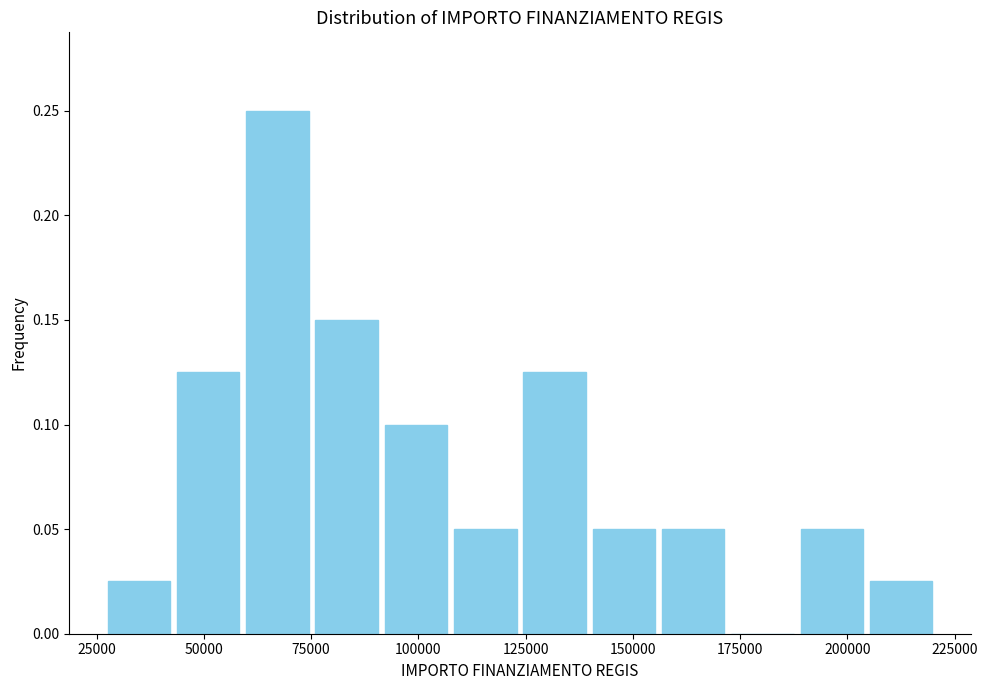

Read against the x-axis, roughly where is the centre of the tallest bar?

65000